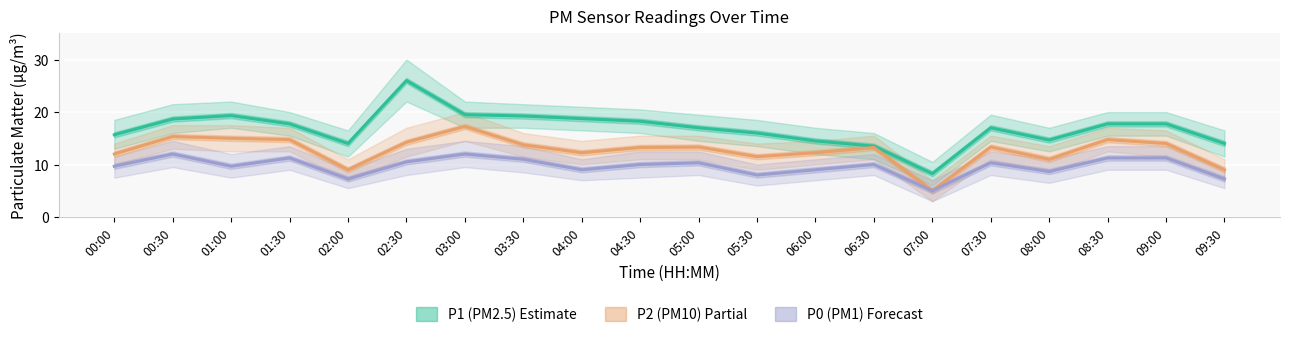

What is the label of the 6th point from the right?

07:00